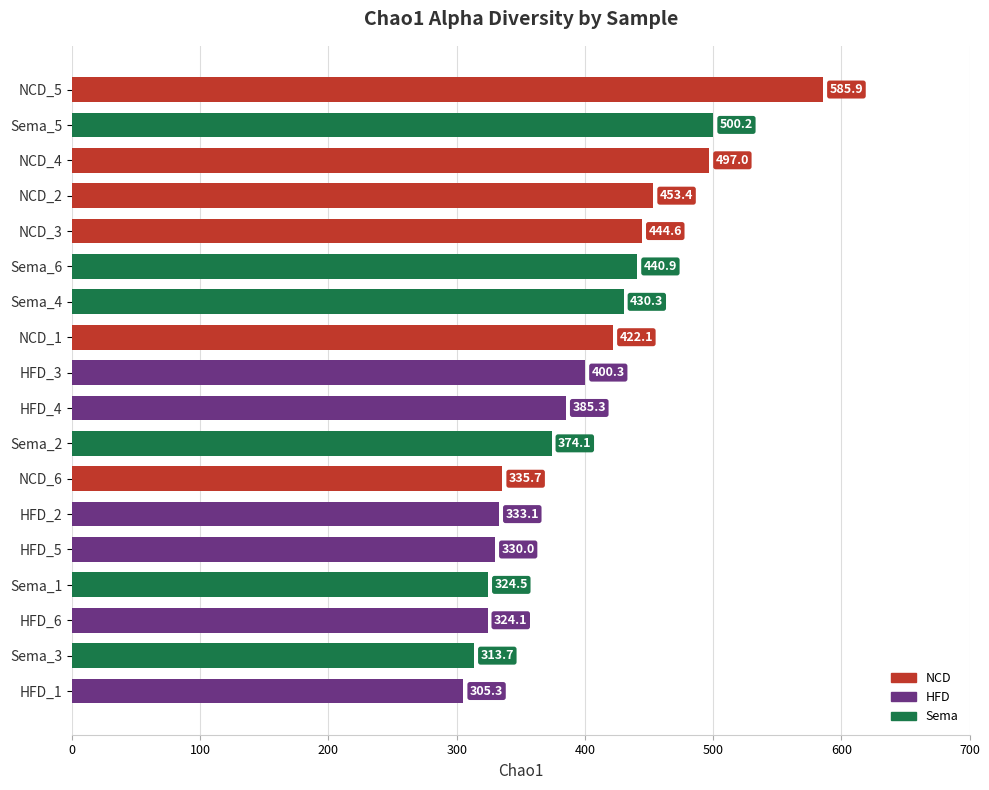

Reading bottom to top, what are all the values shown in this chart?

305.3	313.7	324.1	324.5	330.0	333.1	335.7	374.1	385.3	400.3	422.1	430.3	440.9	444.6	453.4	497.0	500.2	585.9